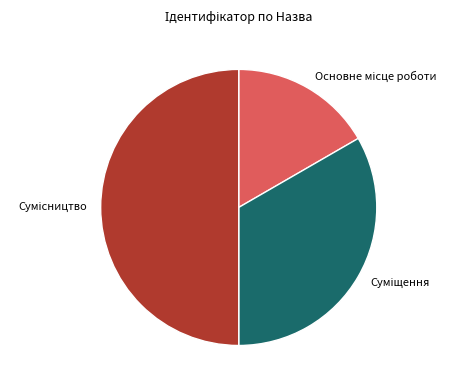

True or false: Суміщення accounts for 33% of the total.

True